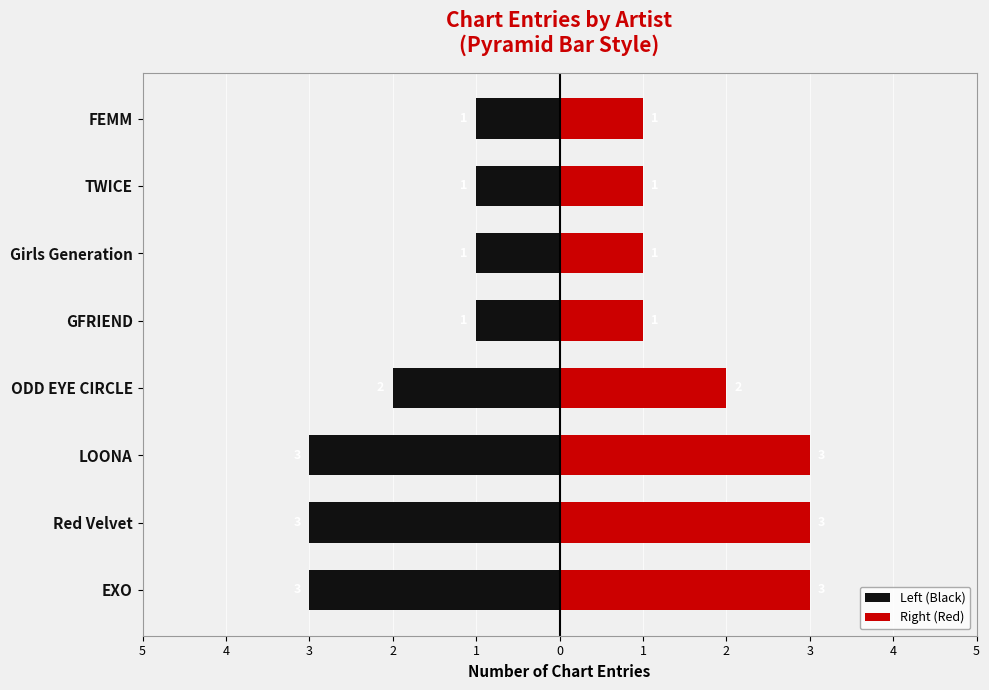

Reading left to right, list all the values displayed in this chart.

Left (Black): -3	-3	-3	-2	-1	-1	-1	-1
Right (Red): 3	3	3	2	1	1	1	1